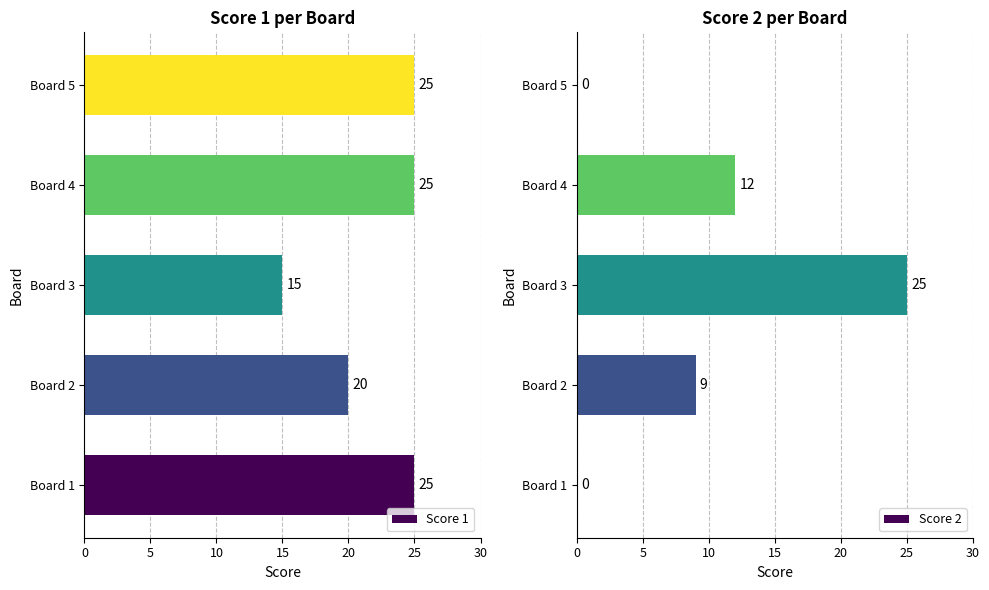

How many values in the Score 2 series exceed 9?

2